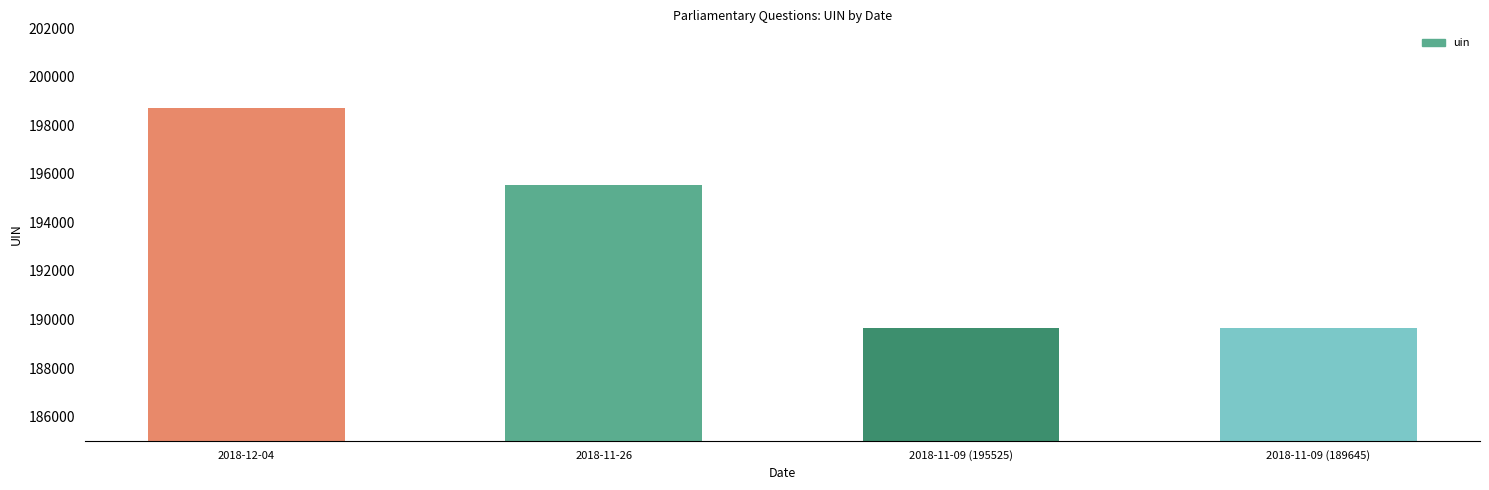

The chart shows a value of 189645 at 2018-11-09 (189645). True or false?

True